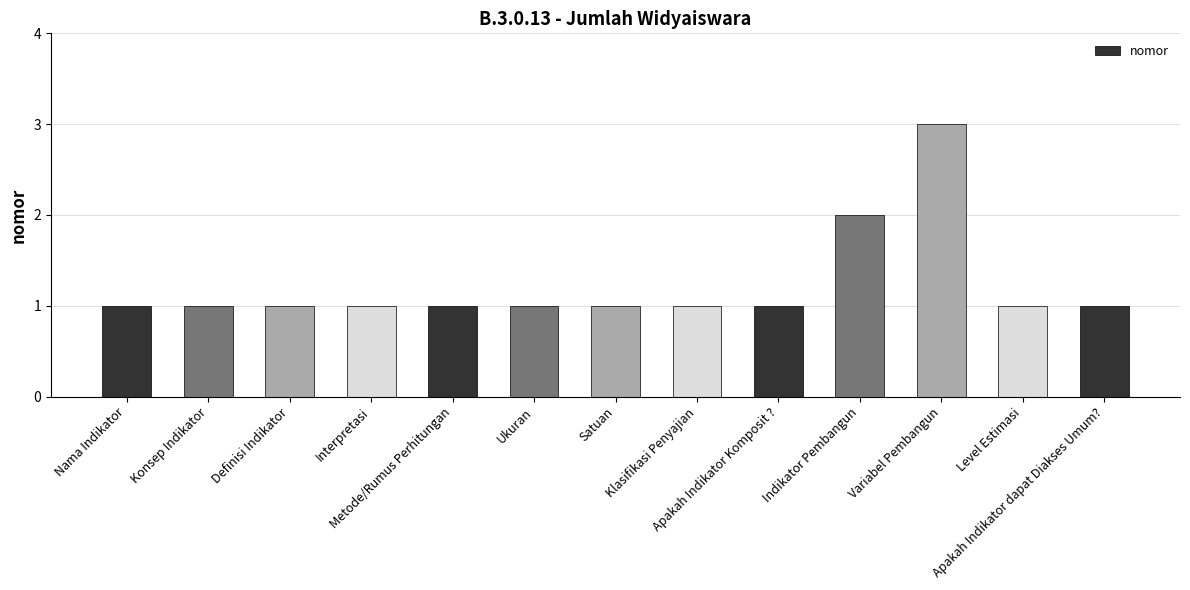

Reading right to left, extract all data points from this chart.

Apakah Indikator dapat Diakses Umum?=1	Level Estimasi=1	Variabel Pembangun=3	Indikator Pembangun=2	Apakah Indikator Komposit ?=1	Klasifikasi Penyajian=1	Satuan=1	Ukuran=1	Metode/Rumus Perhitungan=1	Interpretasi=1	Definisi Indikator=1	Konsep Indikator=1	Nama Indikator=1